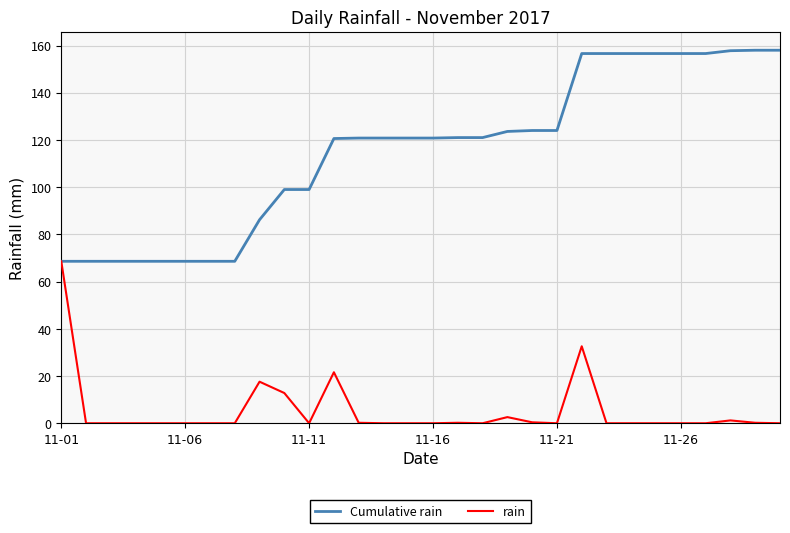

List the series in order of their peak value, highest first.

Cumulative rain, rain